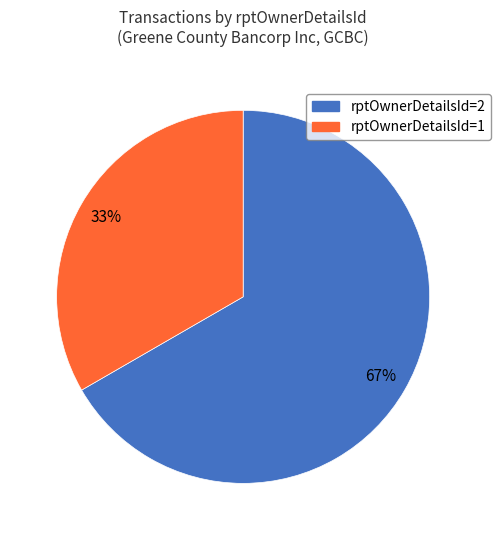

Which has a higher value, rptOwnerDetailsId=2 or rptOwnerDetailsId=1?

rptOwnerDetailsId=2